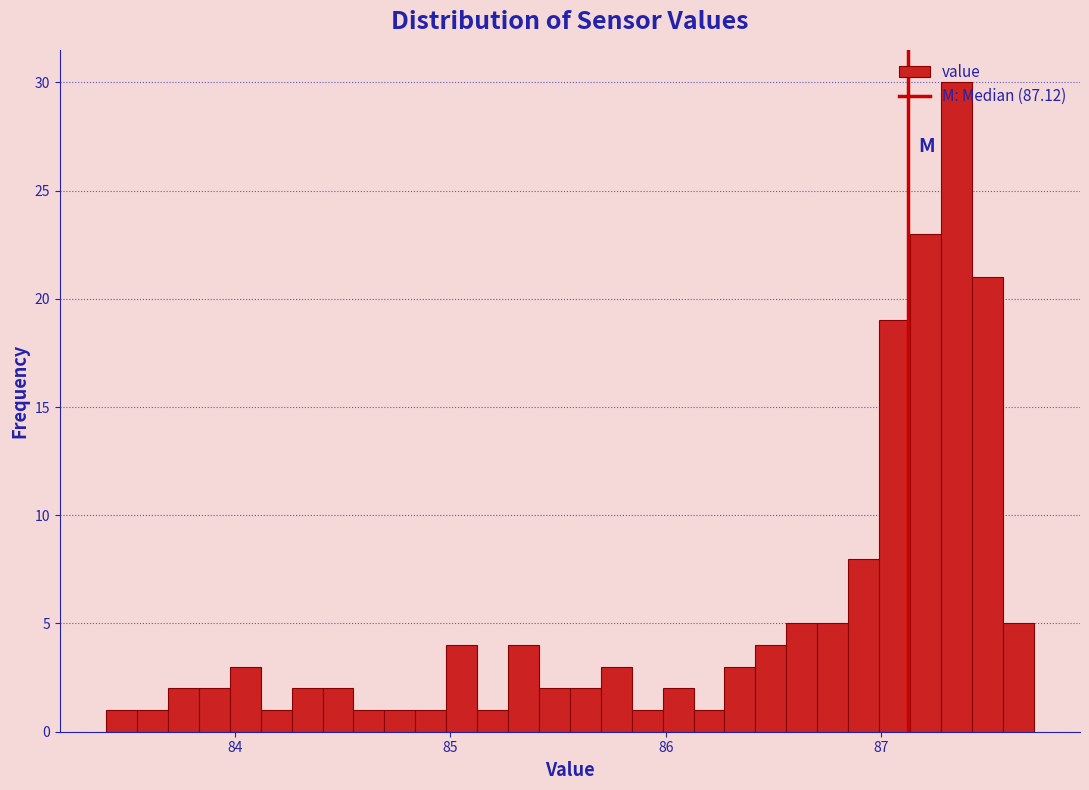

Read against the x-axis, roughly where is the centre of the tallest bar?

87.4